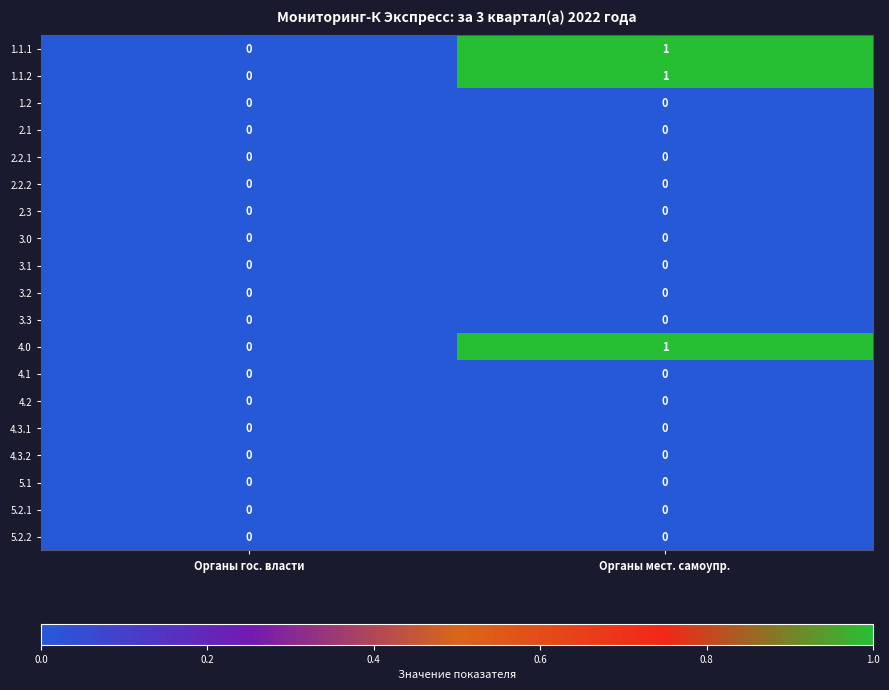

Which category has the highest value across all series?

Органы мест. самоупр.